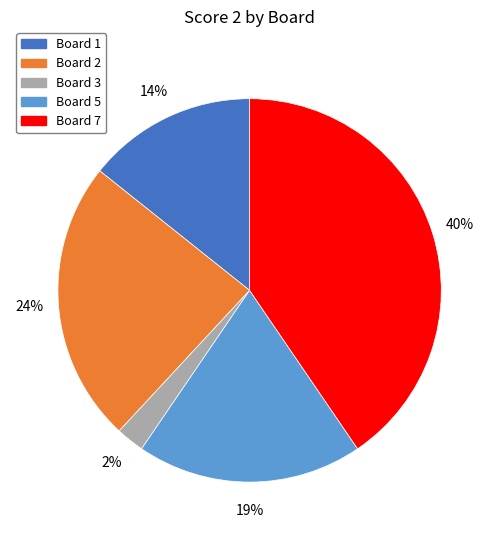

Which has a higher value, Board 7 or Board 5?

Board 7